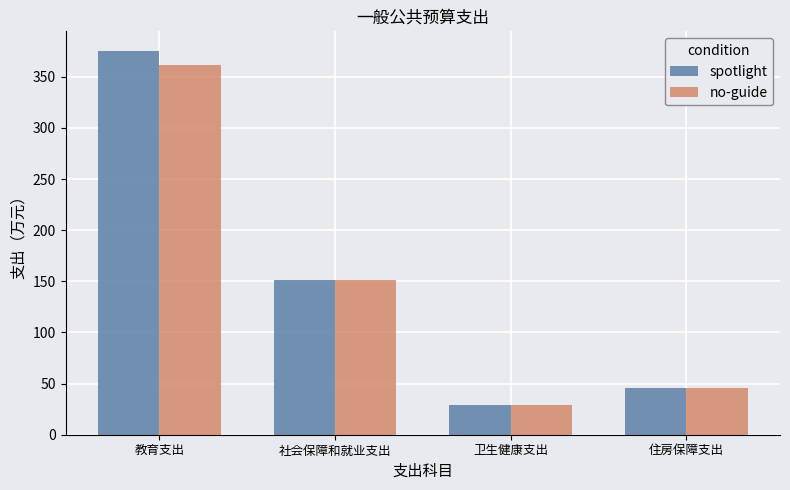

Which category has the lowest value in the no-guide series?

卫生健康支出